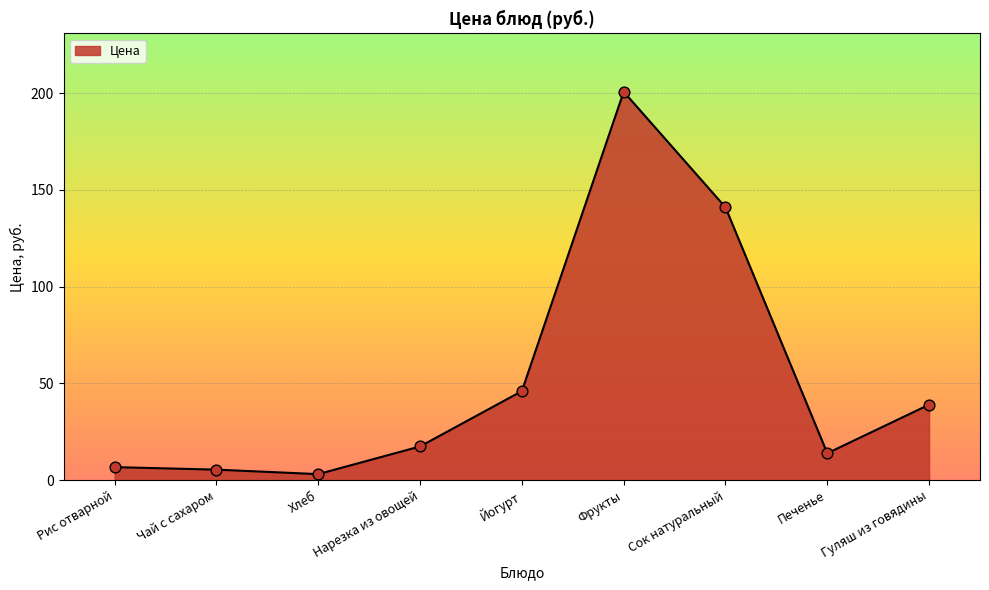

What is the change in value from Хлеб to Сок натуральный?

+137.9